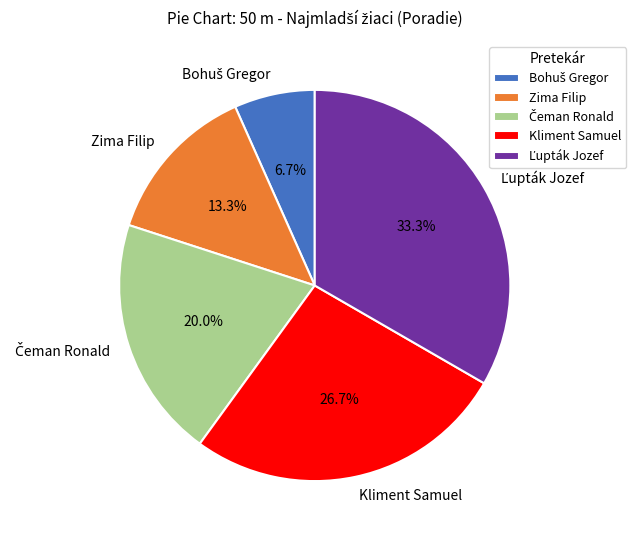

To the nearest percent, what is the difference between the largest and smallest slice percentages?

27%